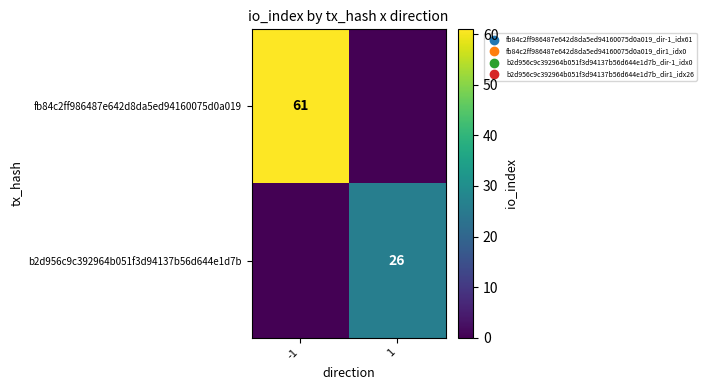

Is it true that fb84c2ff986487e642d8da5ed94160075d0a019 equals 61 at -1?

True